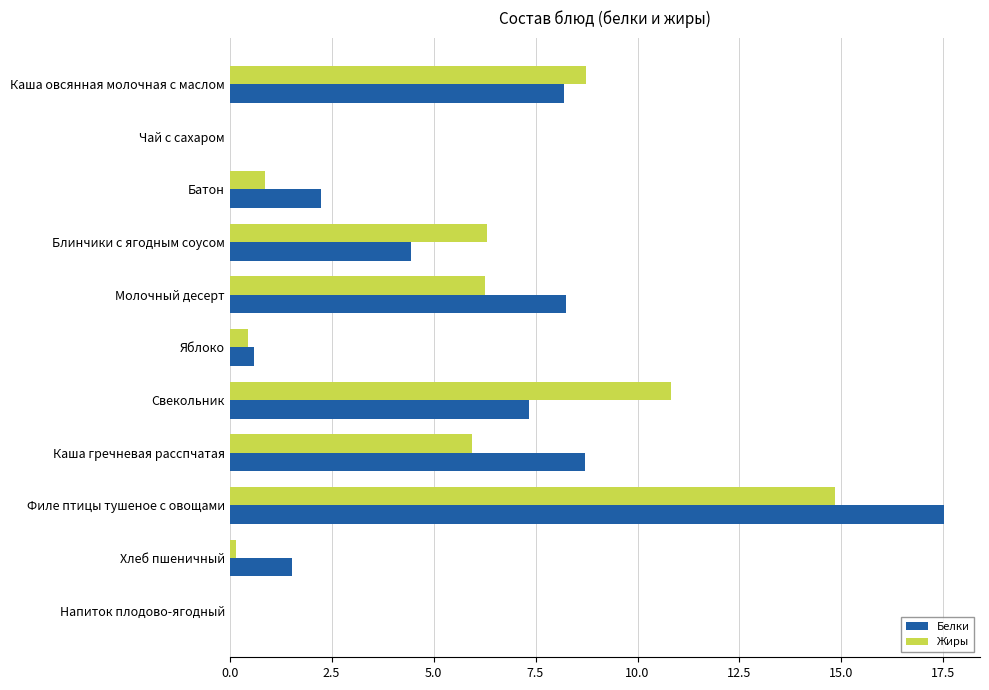

What is the total value across all series at Каша овсянная молочная с маслом?

16.9